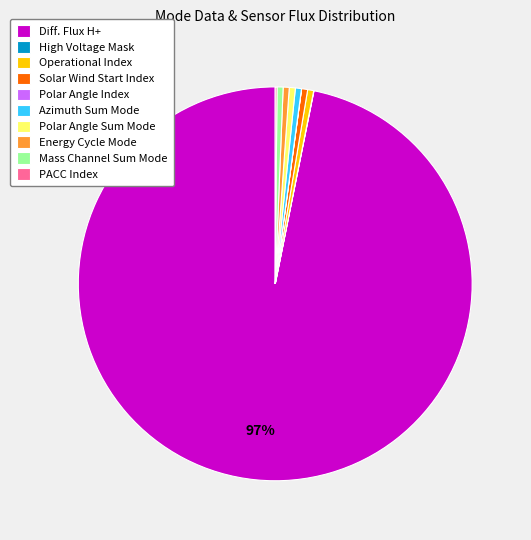

Which slice represents more than half of the pie?

Diff. Flux H+